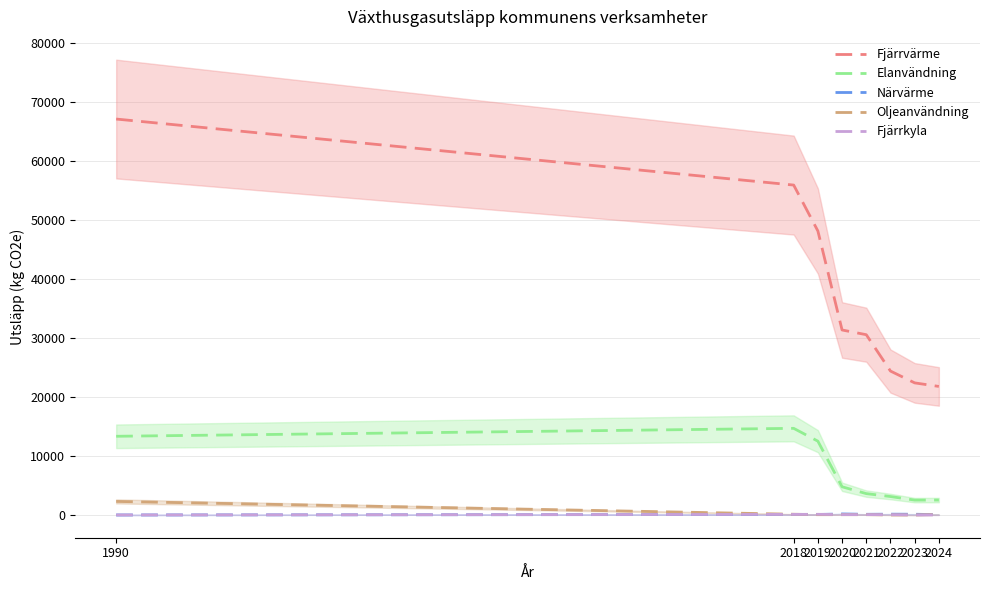

Which series has the largest total across all categories?

Fjärrvärme